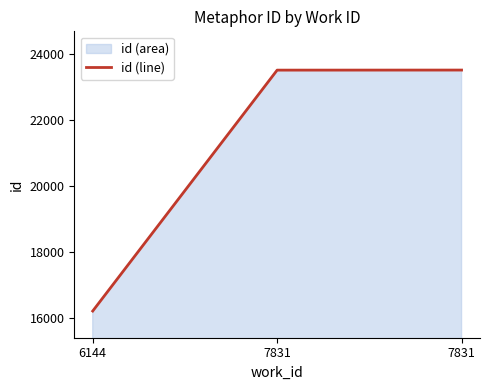

What is the sum of the values at 7831 and 7831?

47030